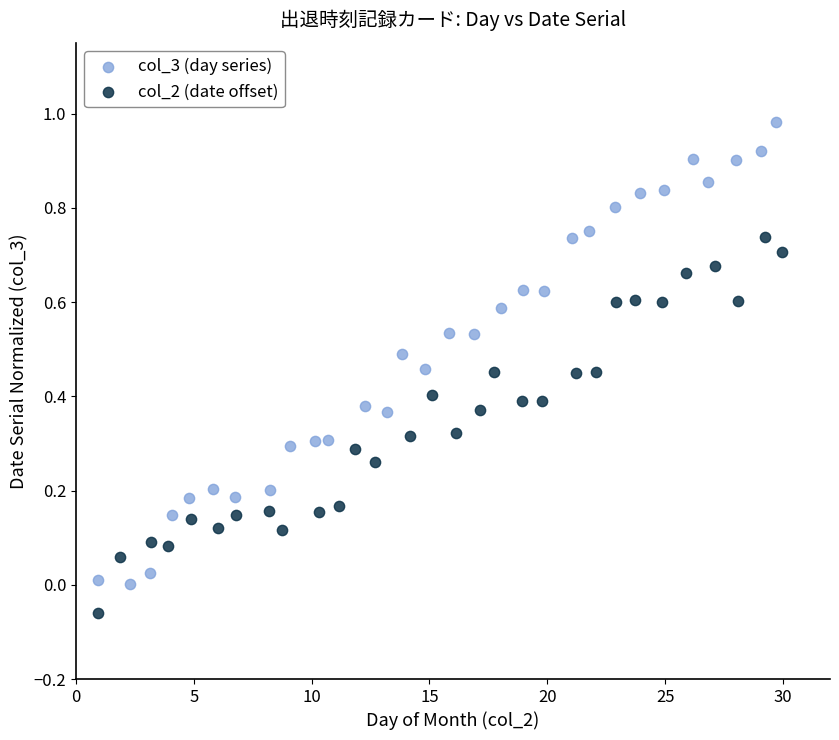

Which series contains the highest Y value?

col_3 (day series)